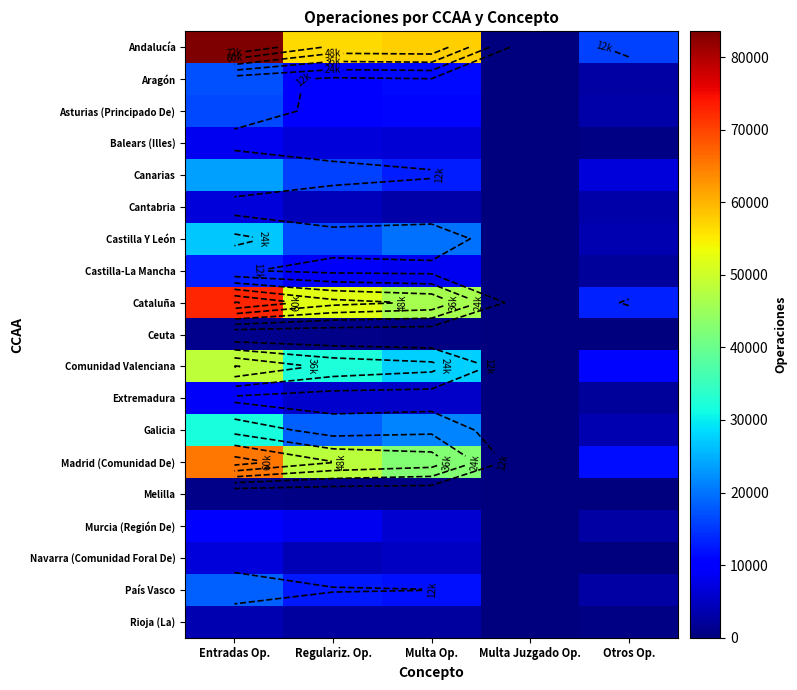

List the series in order of their peak value, lowest first.

Melilla, Ceuta, Rioja (La), Cantabria, Navarra (Comunidad Foral De), Balears (Illes), Extremadura, Murcia (Región De), Castilla-La Mancha, Asturias (Principado De), Aragón, País Vasco, Canarias, Castilla Y León, Galicia, Comunidad Valenciana, Madrid (Comunidad De), Cataluña, Andalucía